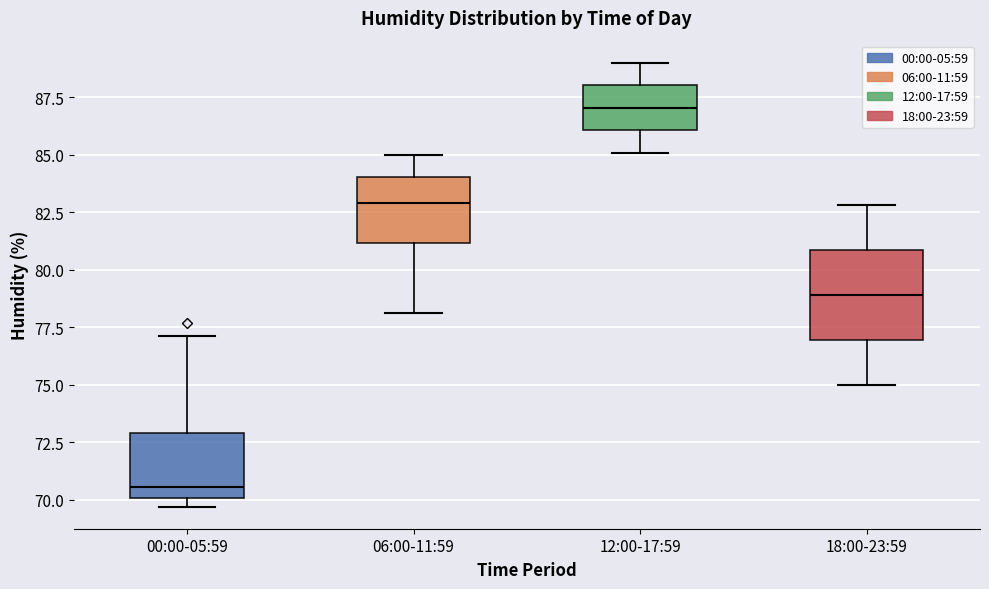

Which box is the tallest, from its lower edge to its upper edge?

18:00-23:59